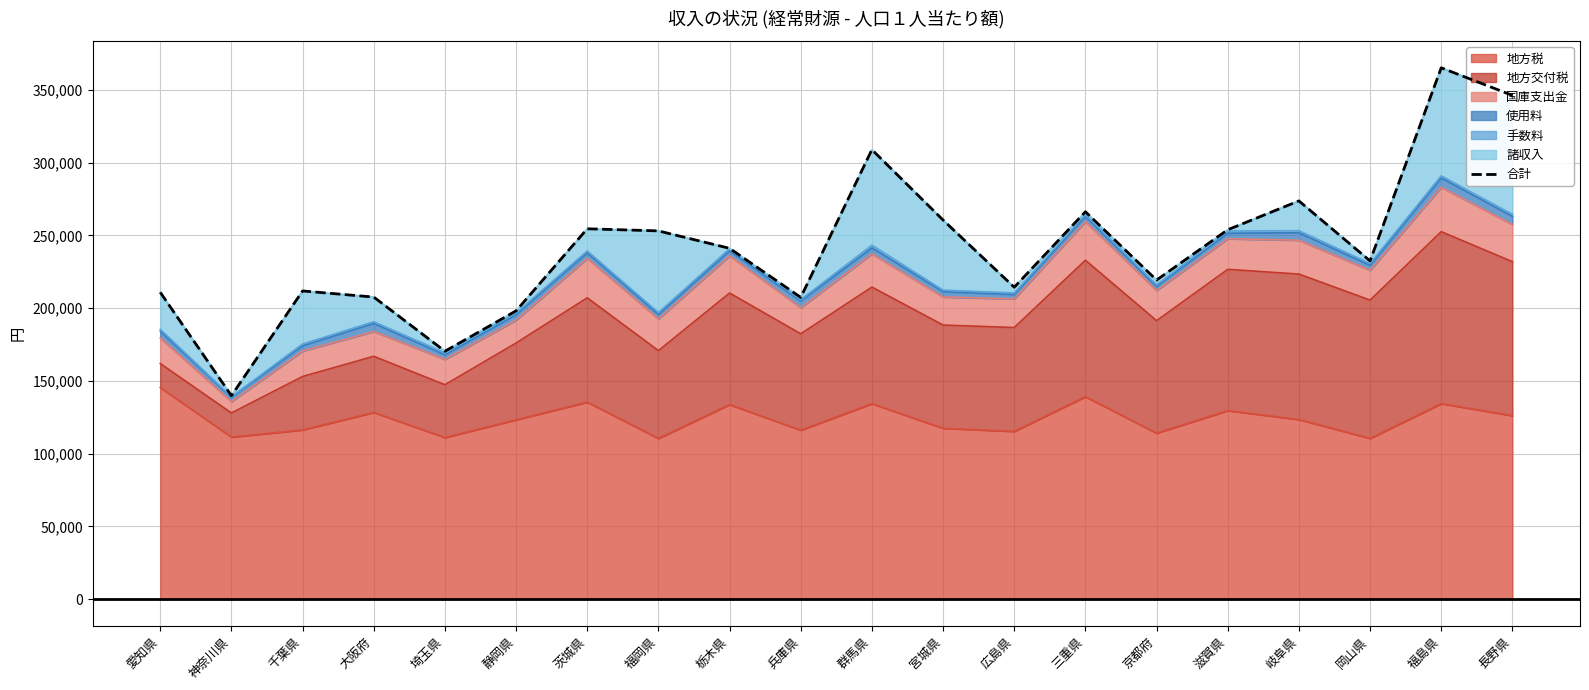

What is the ratio of the value at 長野県 to the value at 茨城県?

1.4